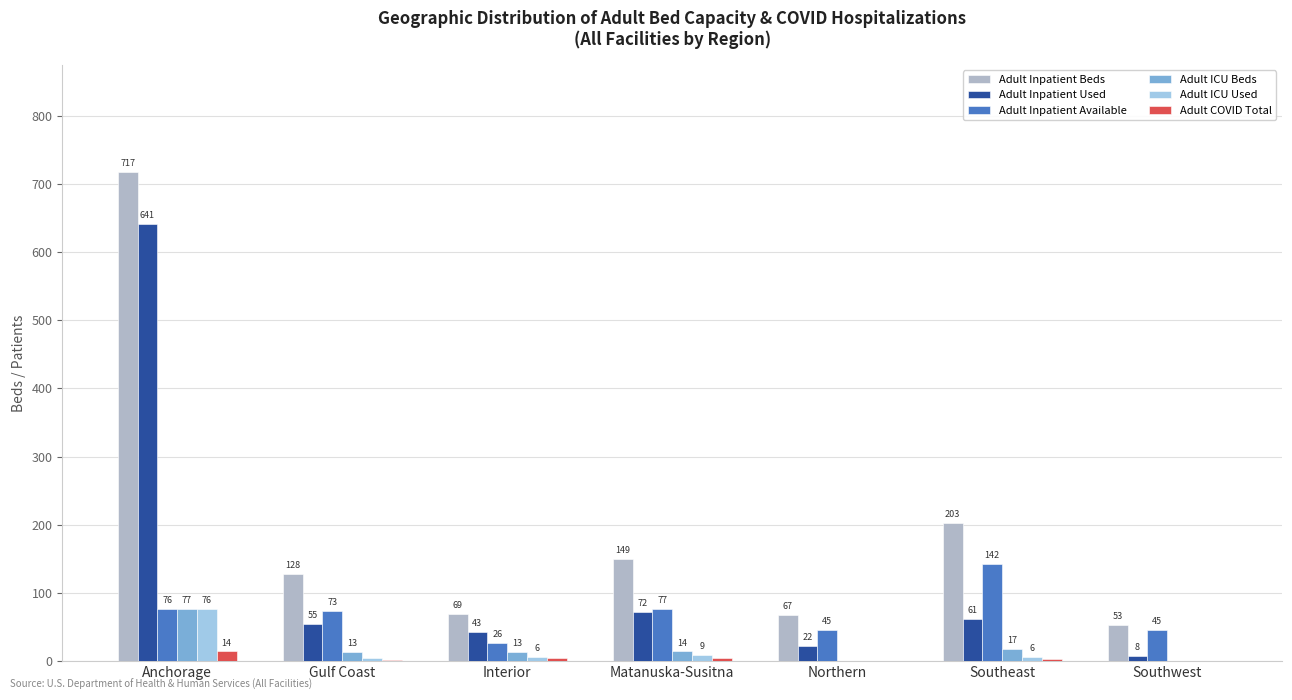

Are the bars horizontal?

No